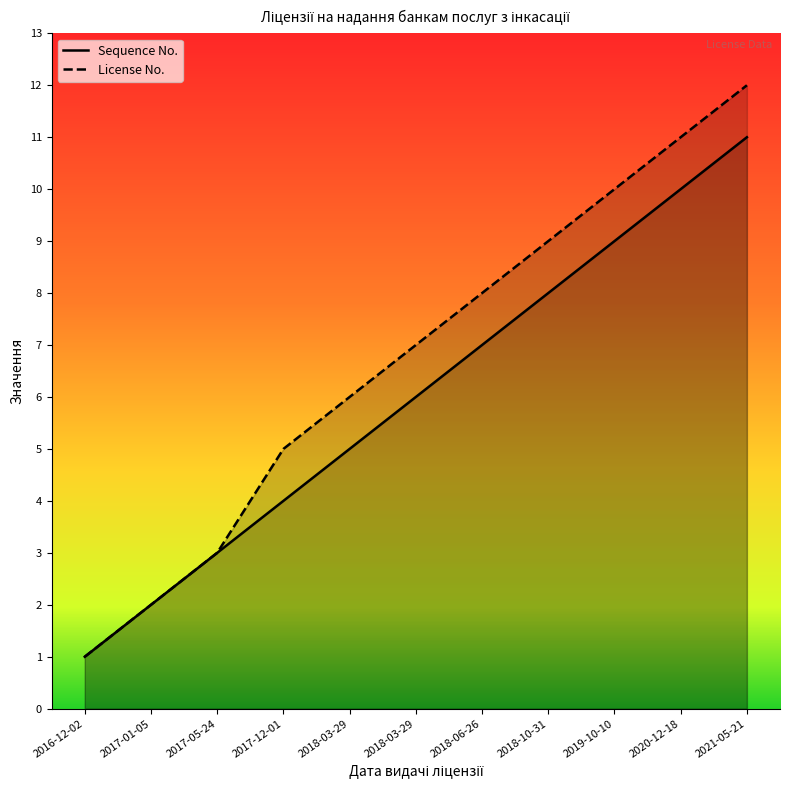

What is the difference between the maximum and minimum values in the Sequence No. series?

10